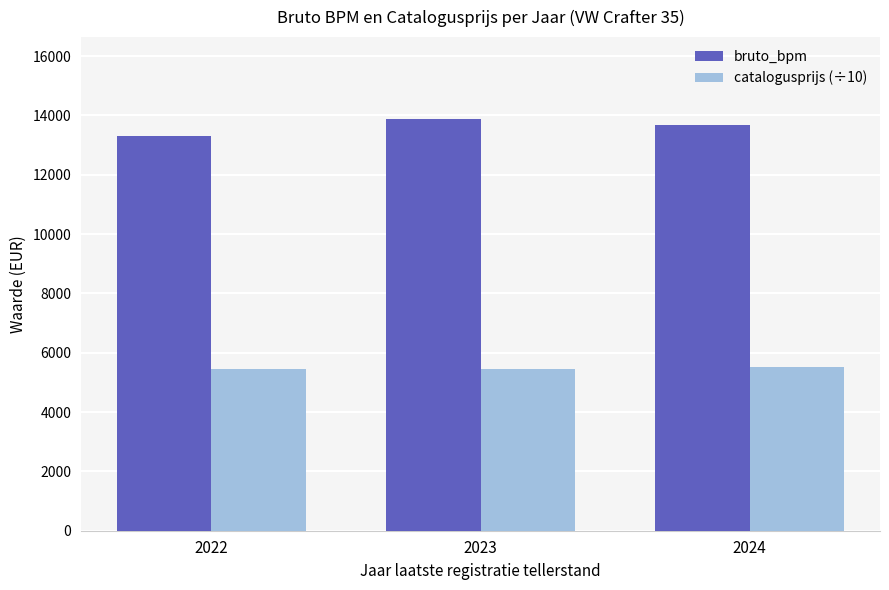

Is it true that bruto_bpm equals 6309.8 at 2023?

False